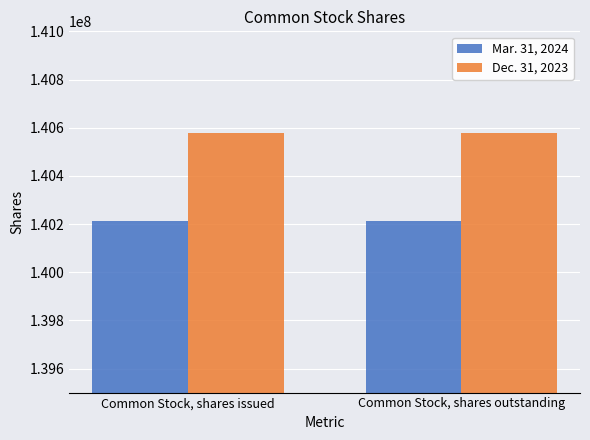

What is the value of the Dec. 31, 2023 bar at the 2nd from the left?

140576102